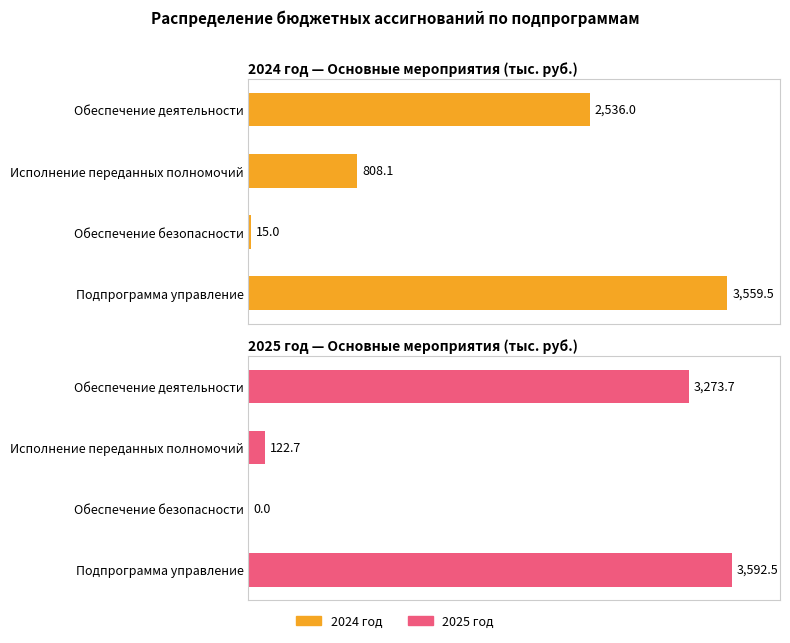

What is the value of the 2025 год bar at the 1st from the left?

3273.7